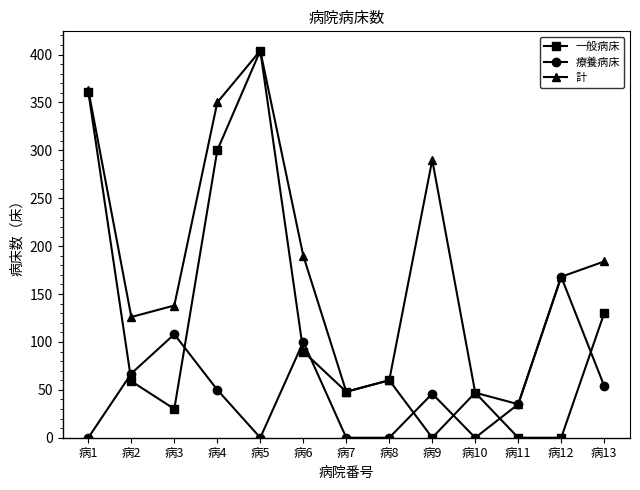

What is the maximum value shown in the chart?

404